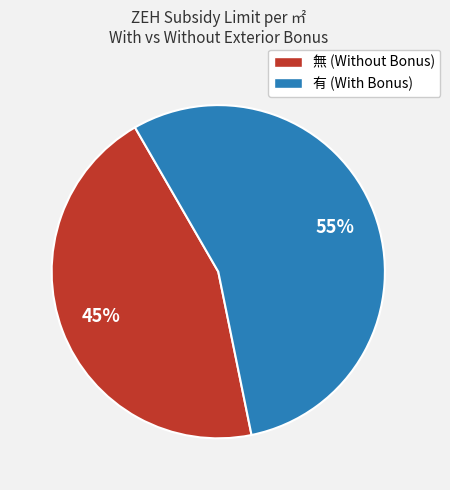

Is there a majority slice in this chart?

Yes